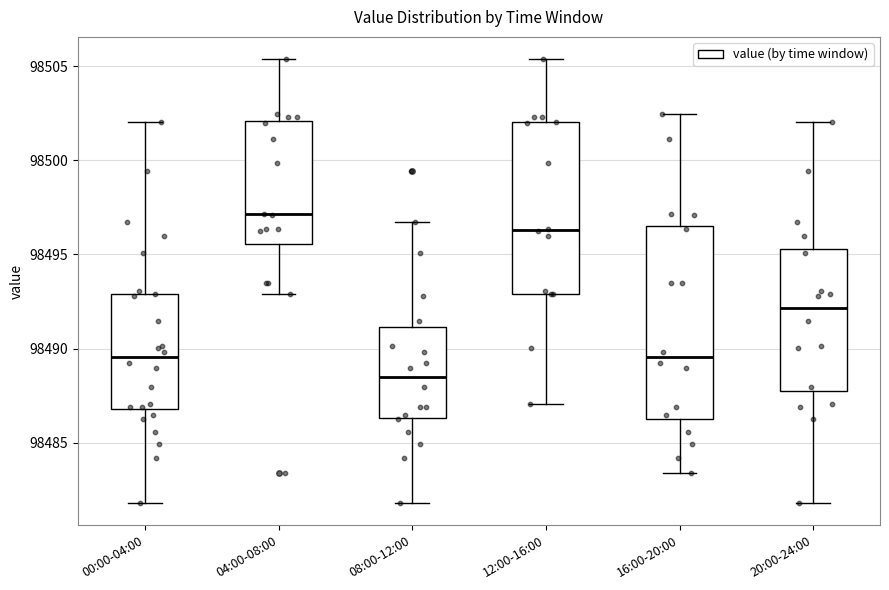

Reading left to right, transcribe this box plot: for each box, give where its median line is, the range the box spans, and where its two whiskers end, as read against the y-axis. The values are not printed on the chart, so give them approximately, as read against the axis.

00:00-04:00: median 98489.5, box 98487.0 to 98493.0, whiskers 98482.0 to 98502.0
04:00-08:00: median 98497.0, box 98495.5 to 98502.0, whiskers 98493.0 to 98505.5
08:00-12:00: median 98488.5, box 98486.5 to 98491.0, whiskers 98482.0 to 98497.0
12:00-16:00: median 98496.5, box 98493.0 to 98502.0, whiskers 98487.0 to 98505.5
16:00-20:00: median 98489.5, box 98486.0 to 98496.5, whiskers 98483.5 to 98502.5
20:00-24:00: median 98492.0, box 98487.5 to 98495.5, whiskers 98482.0 to 98502.0